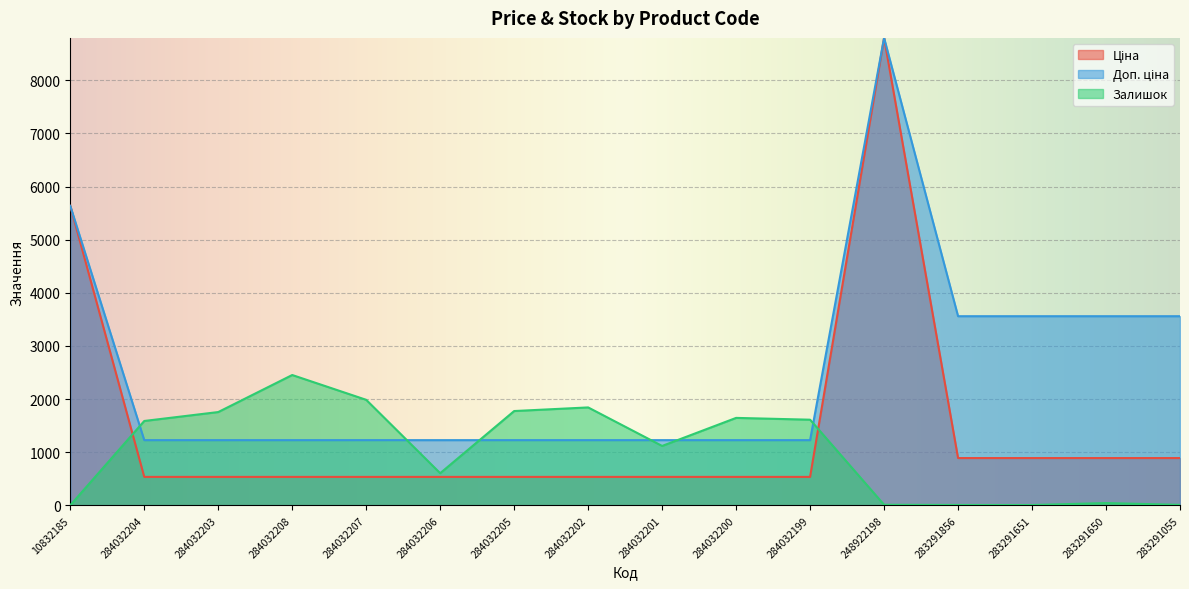

What is the difference between the highest and lowest values at 284032204?

1052.6